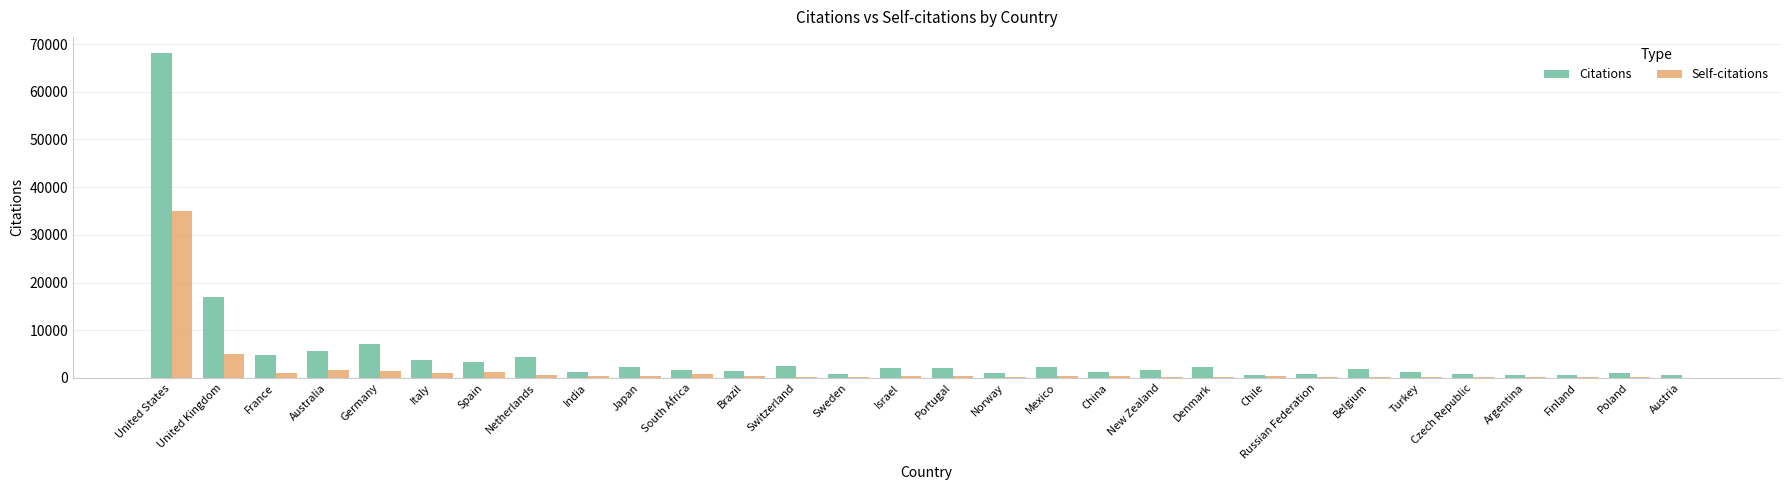

True or false: Citations has a value of 2375 at Mexico.

True